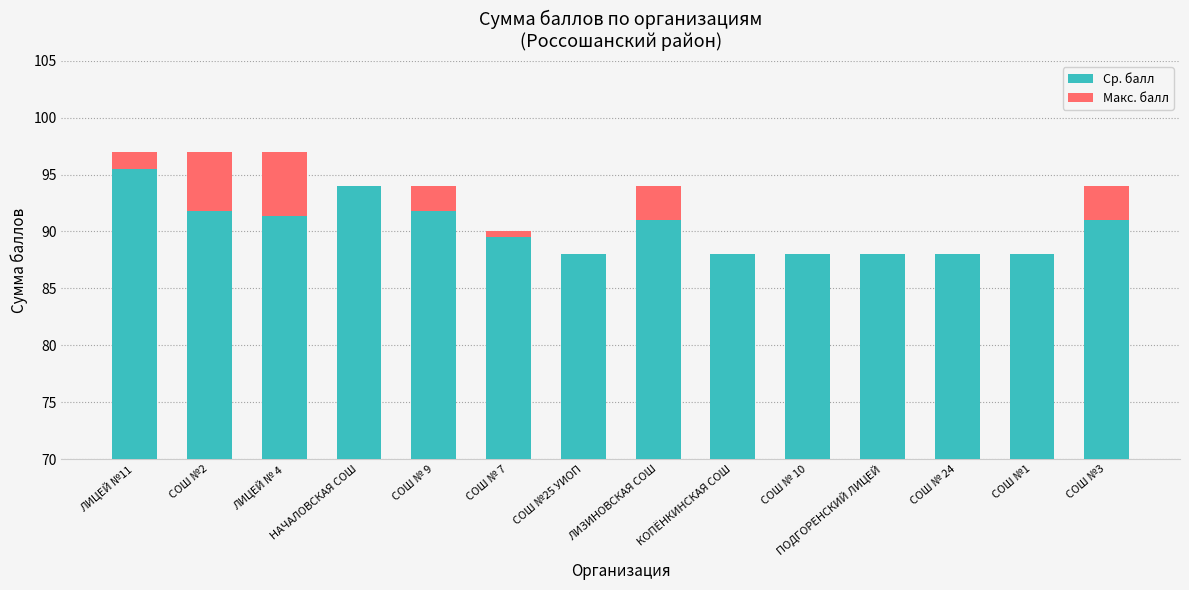

What is the spread (max minus min) of values at СОШ №1?

88.0